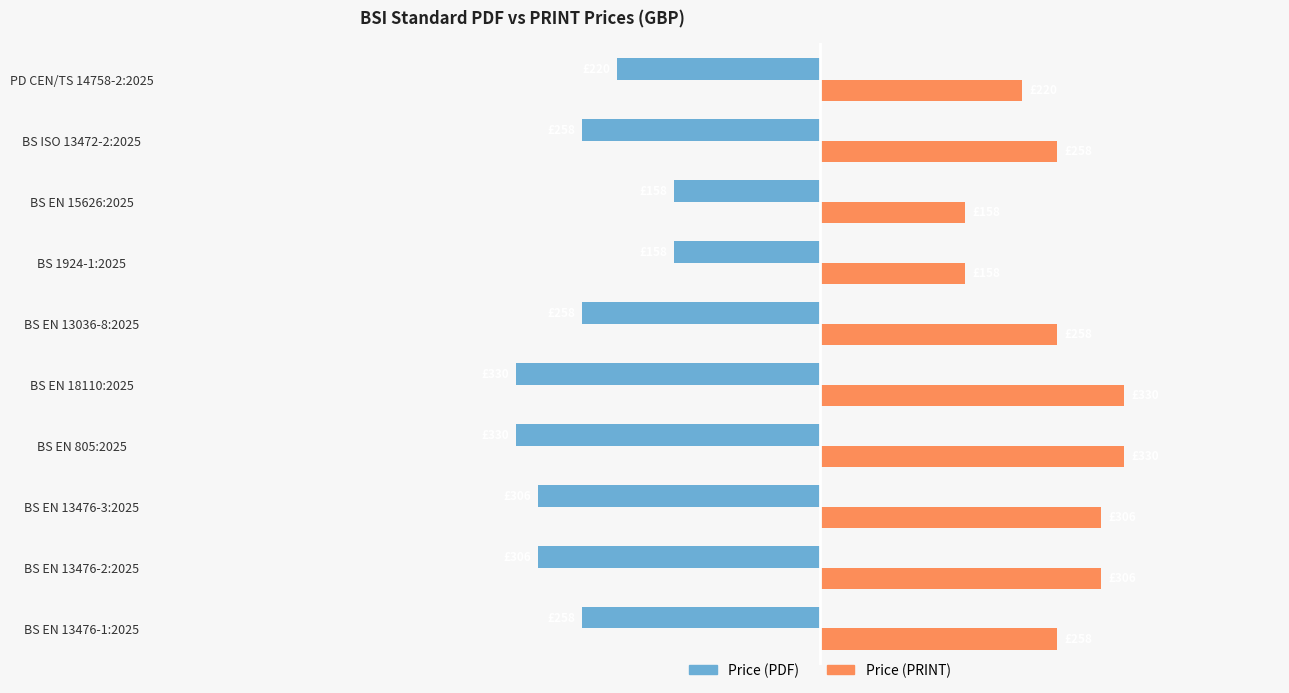

What are all the series names shown in the legend?

Price (PDF), Price (PRINT)